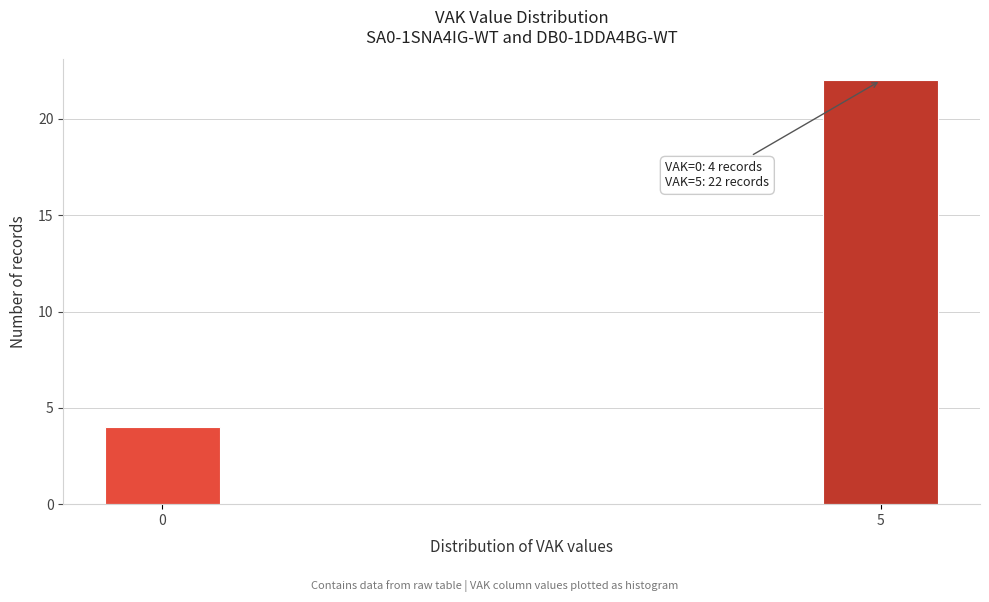

Reading right to left, extract all data points from this chart.

22	4